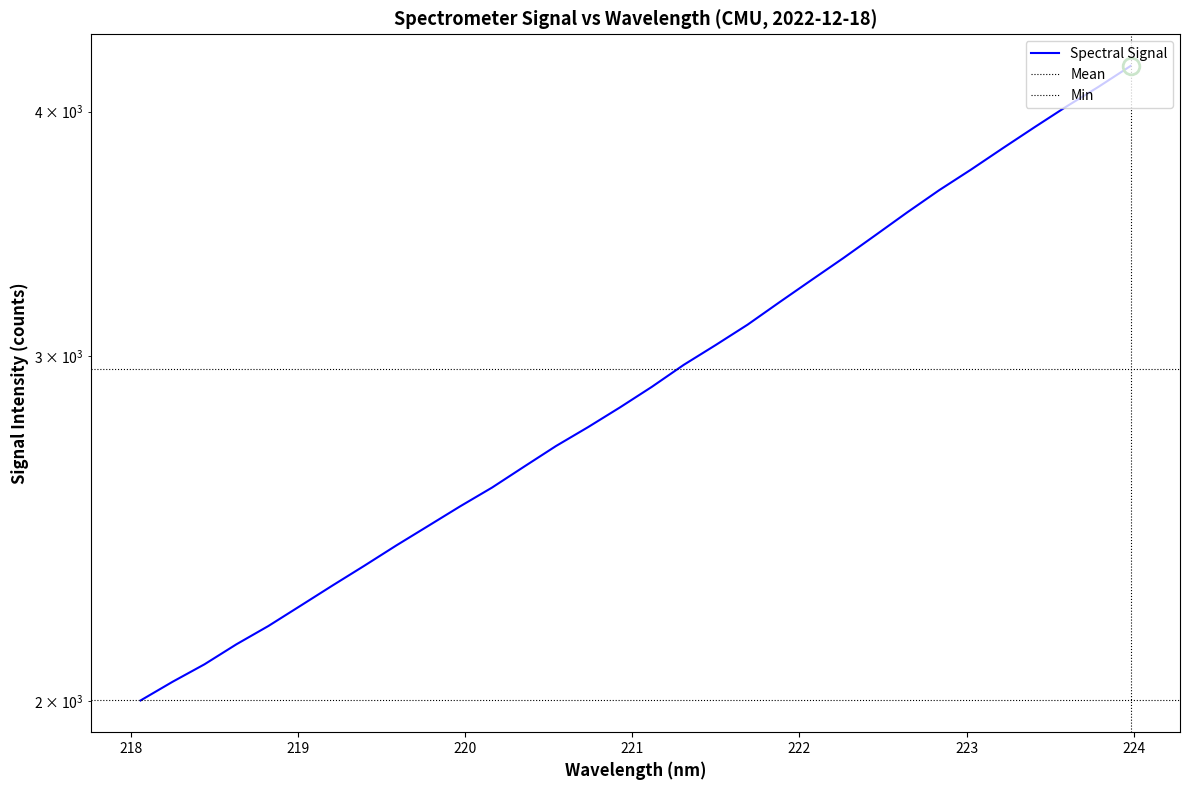

Does the chart display data point markers on the line(s)?

No